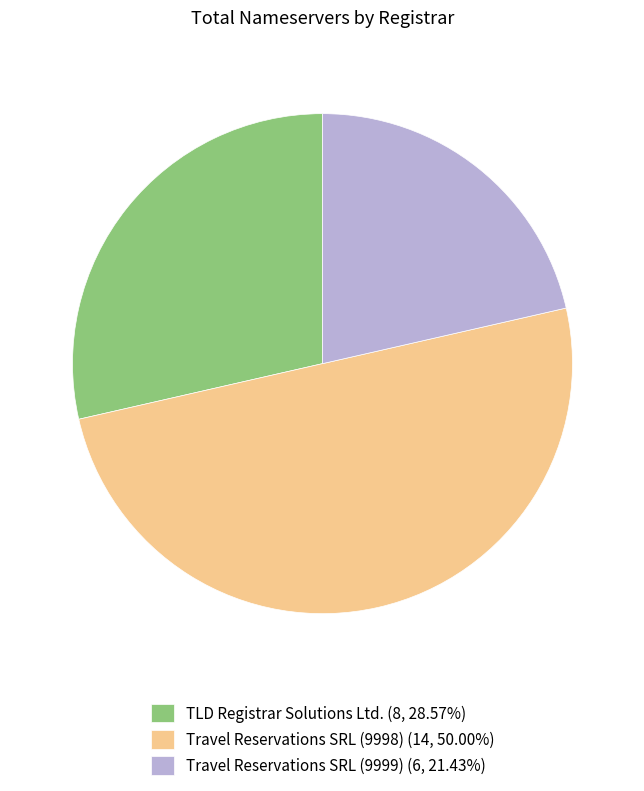

Is Travel Reservations SRL (9999) (6, 21.43%) the majority of the pie?

No